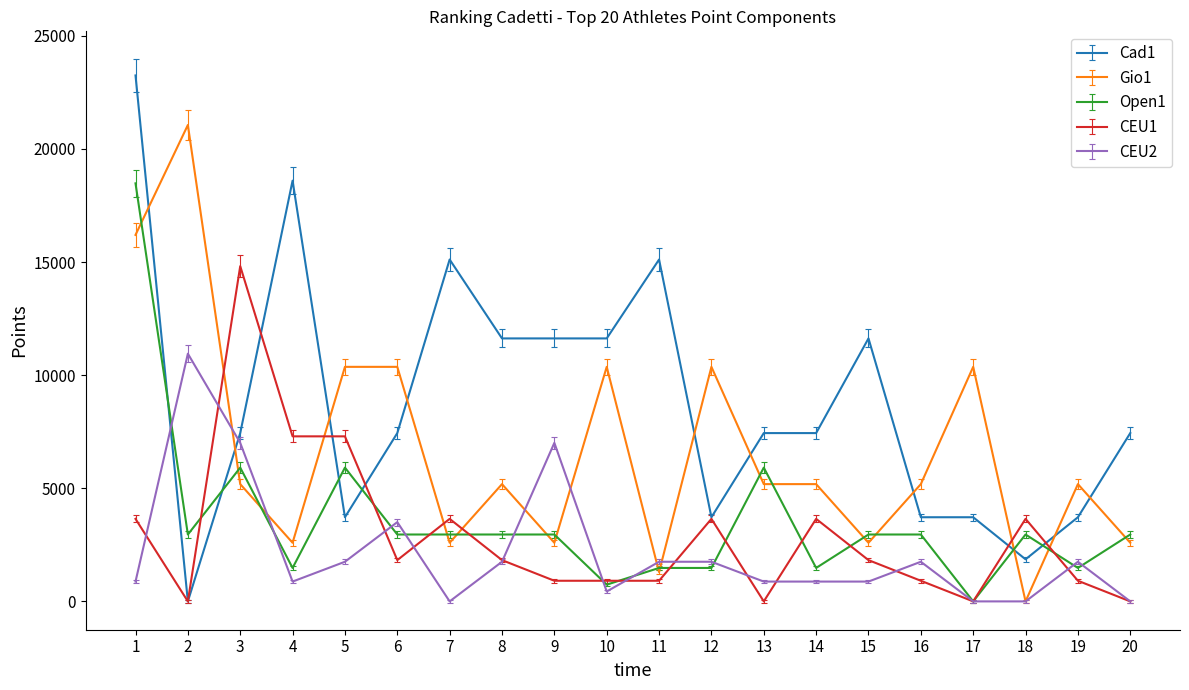

Rank the series by their maximum value, from lowest to highest.

CEU2, CEU1, Open1, Gio1, Cad1